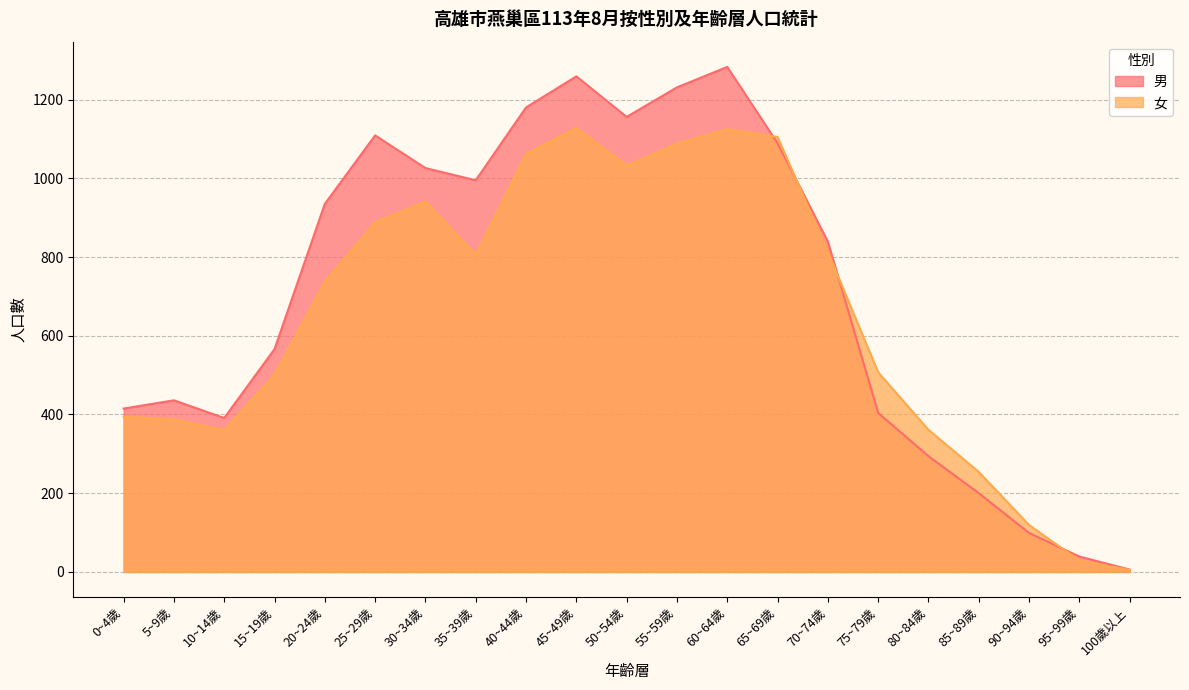

Where is 女 nearest to the value 566?

75~79歲